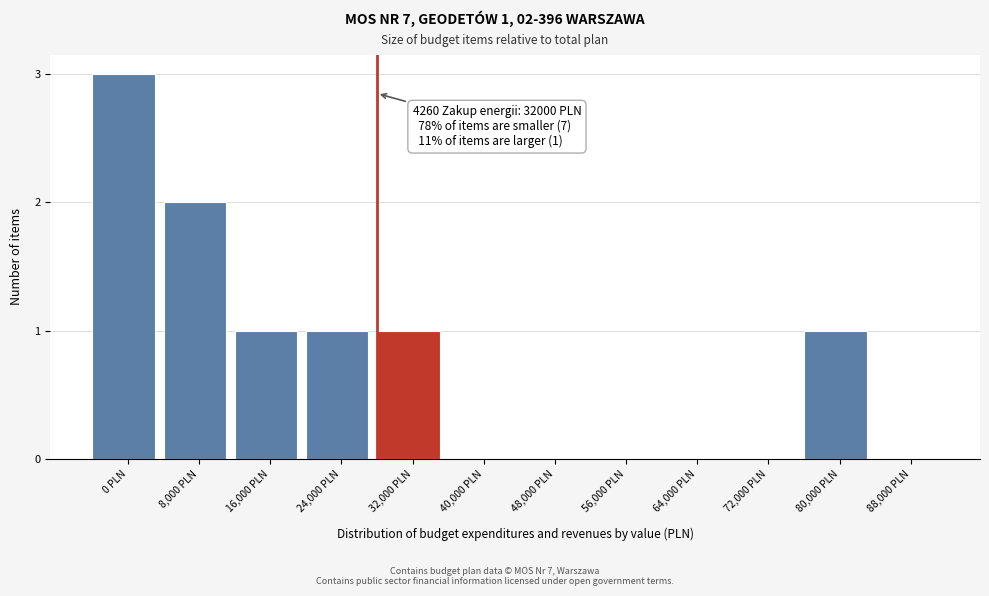

Reading right to left, list all the values displayed in this chart.

88,000 PLN=0	80,000 PLN=1	72,000 PLN=0	64,000 PLN=0	56,000 PLN=0	48,000 PLN=0	40,000 PLN=0	32,000 PLN=1	24,000 PLN=1	16,000 PLN=1	8,000 PLN=2	0 PLN=3